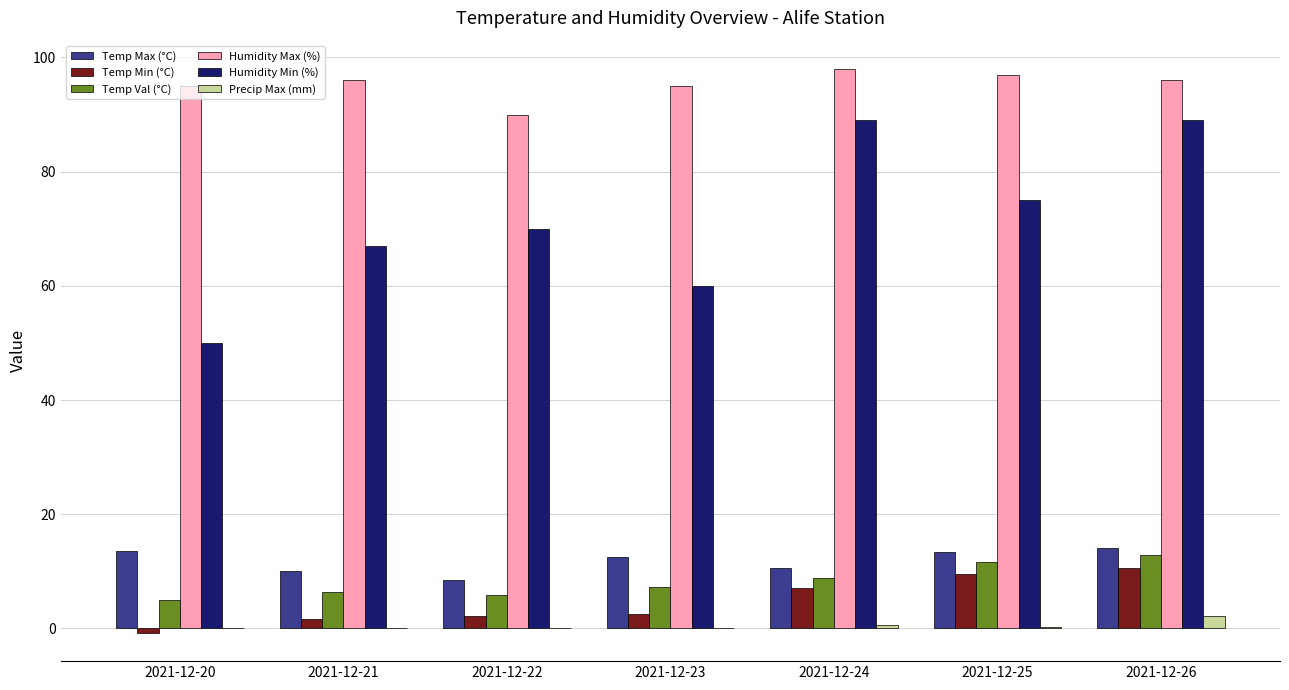

What is the maximum value for Humidity Max (%)?

98.0